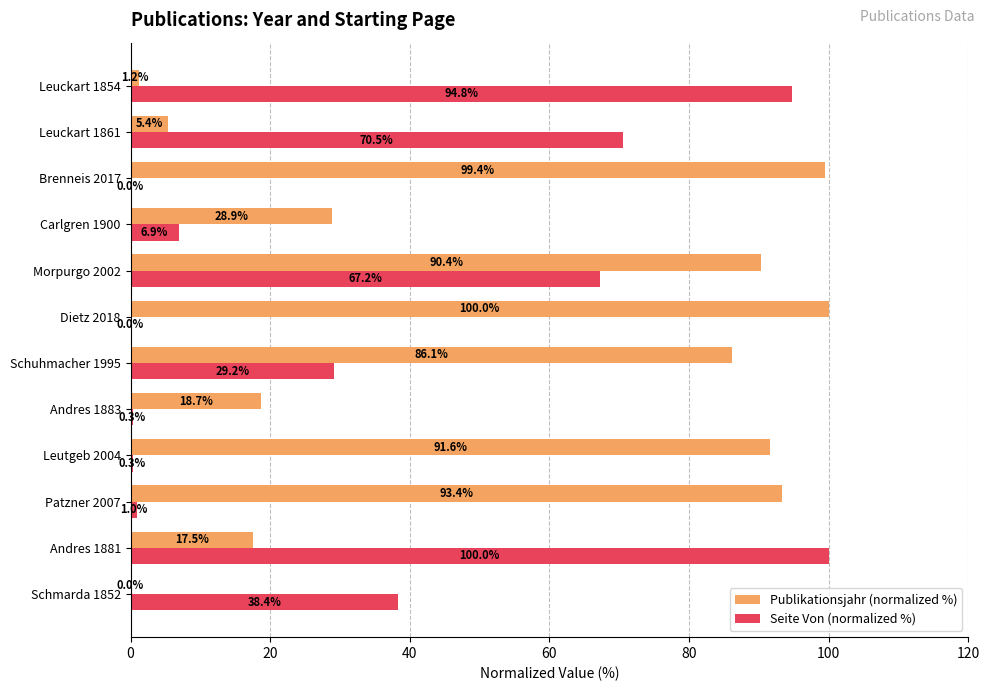

What is the maximum value for Publikationsjahr (normalized %)?

100.0